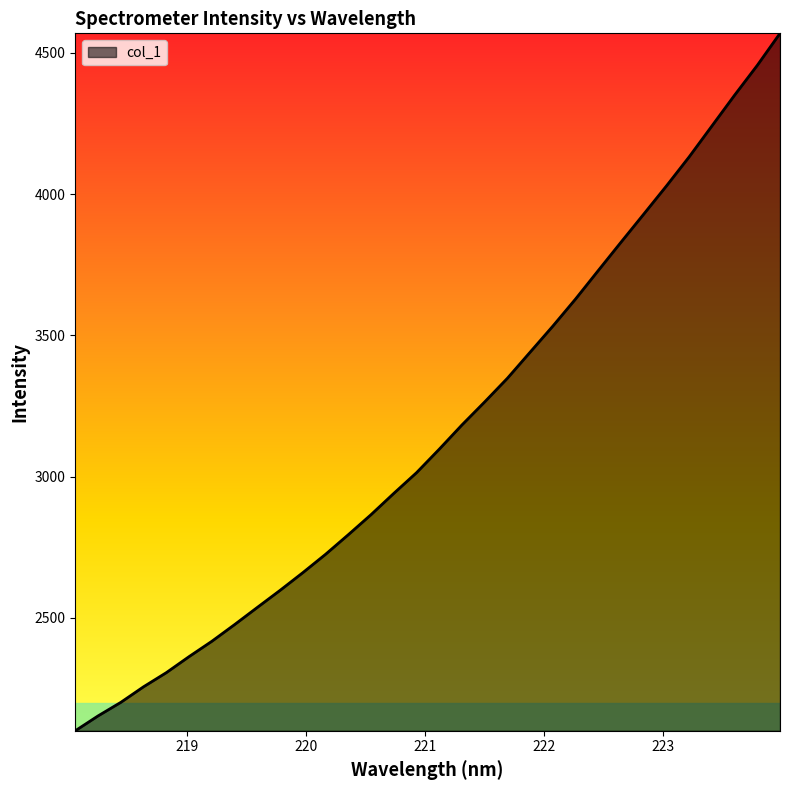

What is the smallest value displayed?

2100.4